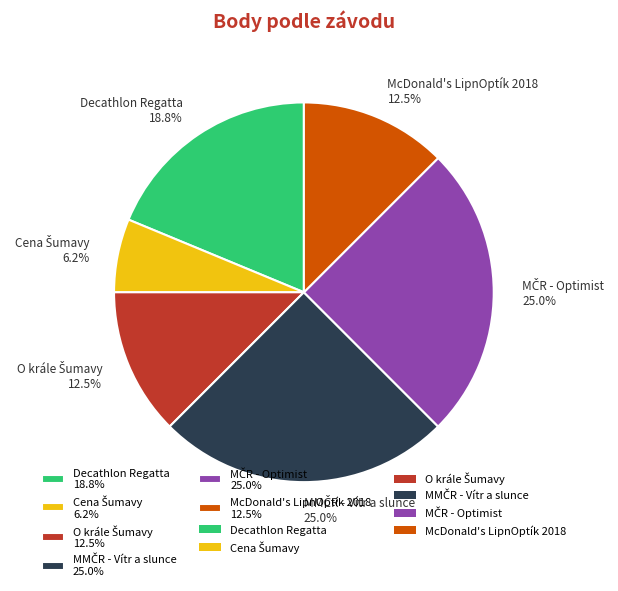

Is there any slice that represents more than half of the pie?

No